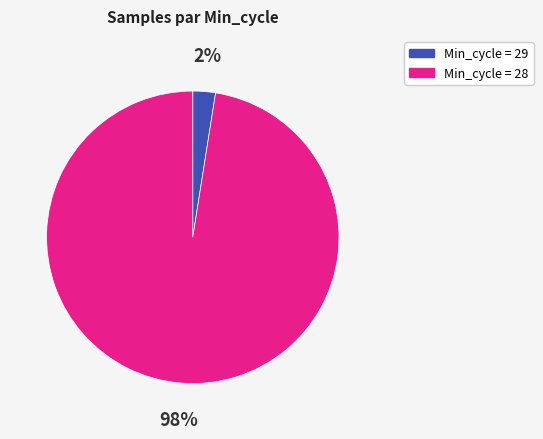

To the nearest percent, what portion does Min_cycle = 28 represent?

98%